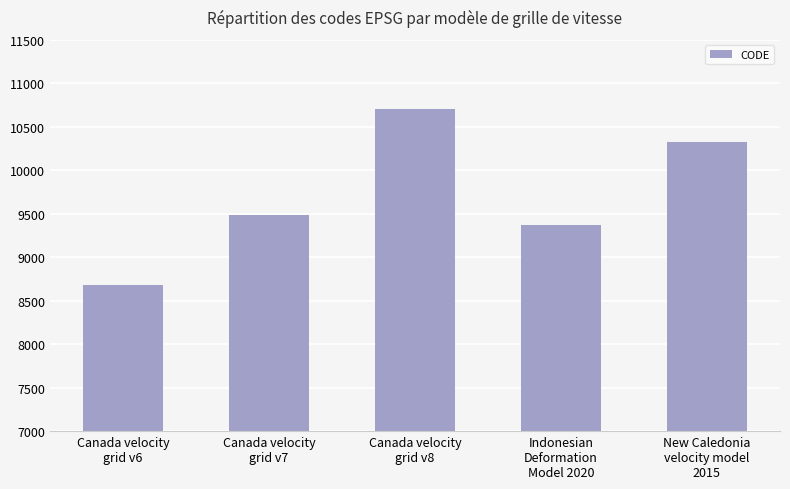

Reading left to right, what are all the values shown in this chart?

8676	9483	10707	9375	10323